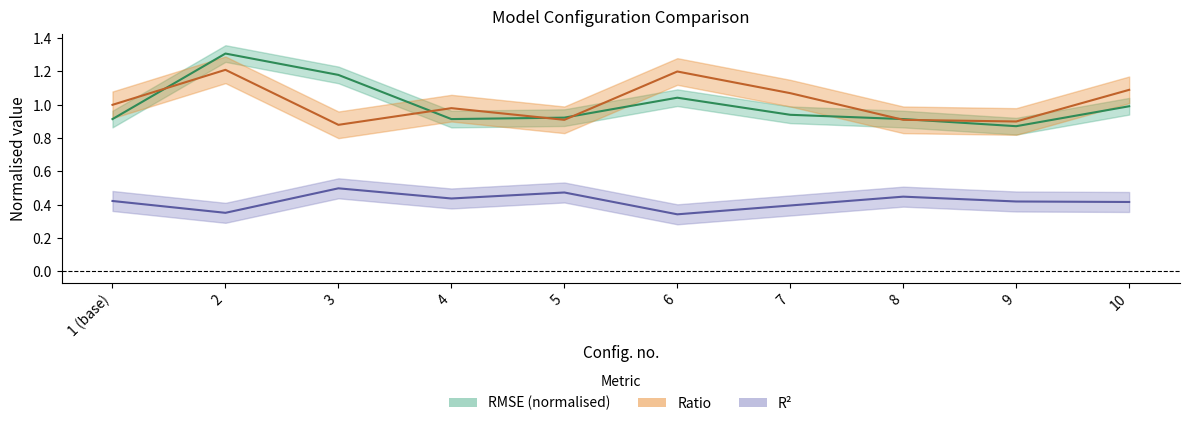

True or false: RMSE has a value of 1.0 at 6.

True